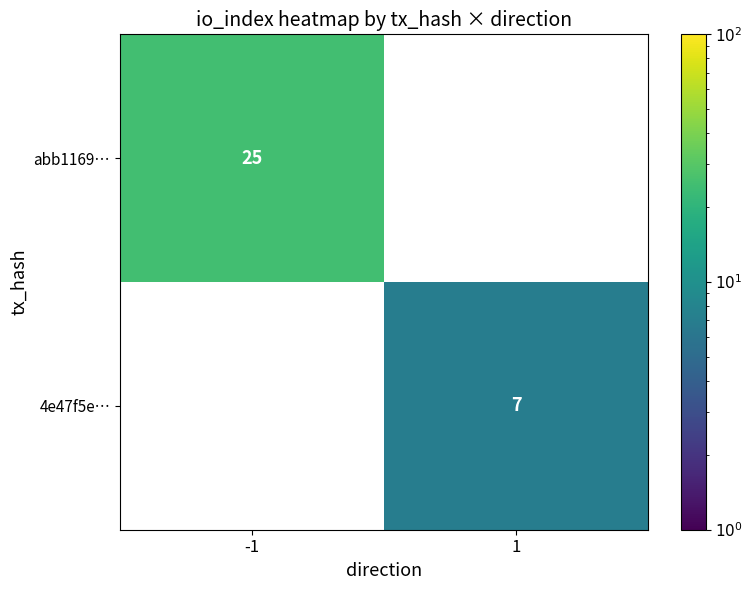

How many distinct data groups are displayed?

2